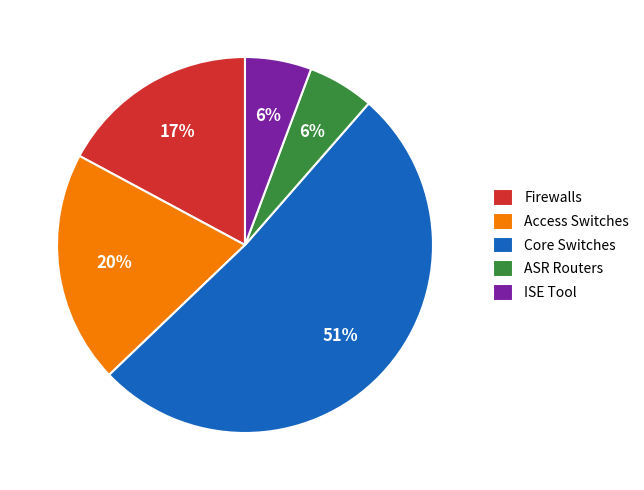

What percentage is the ISE Tool slice, to the nearest percent?

6%